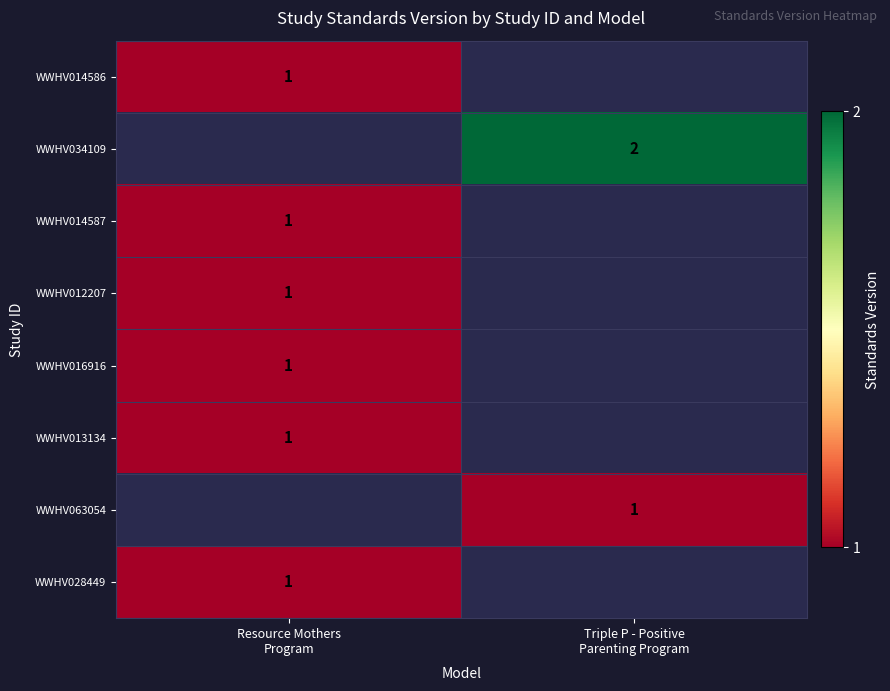

What is the greatest value displayed?

2.0